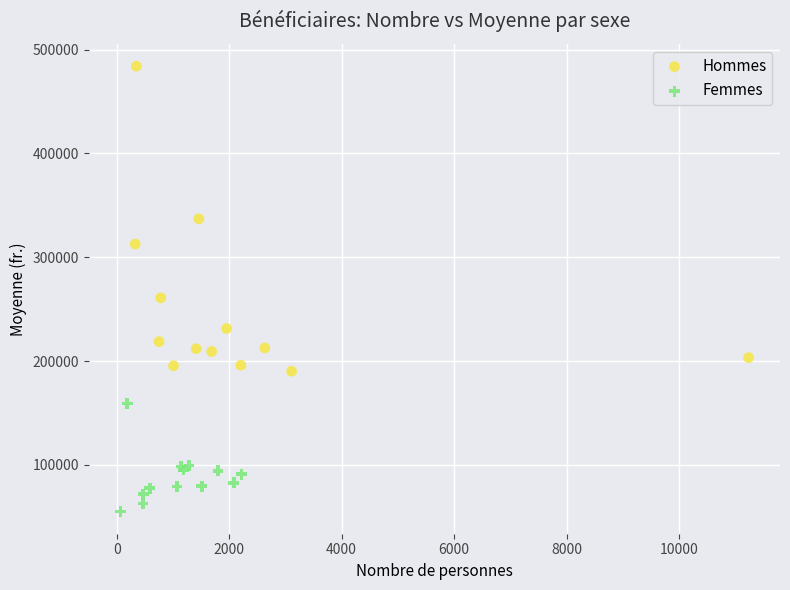

Which series reaches the maximum Y coordinate?

Hommes